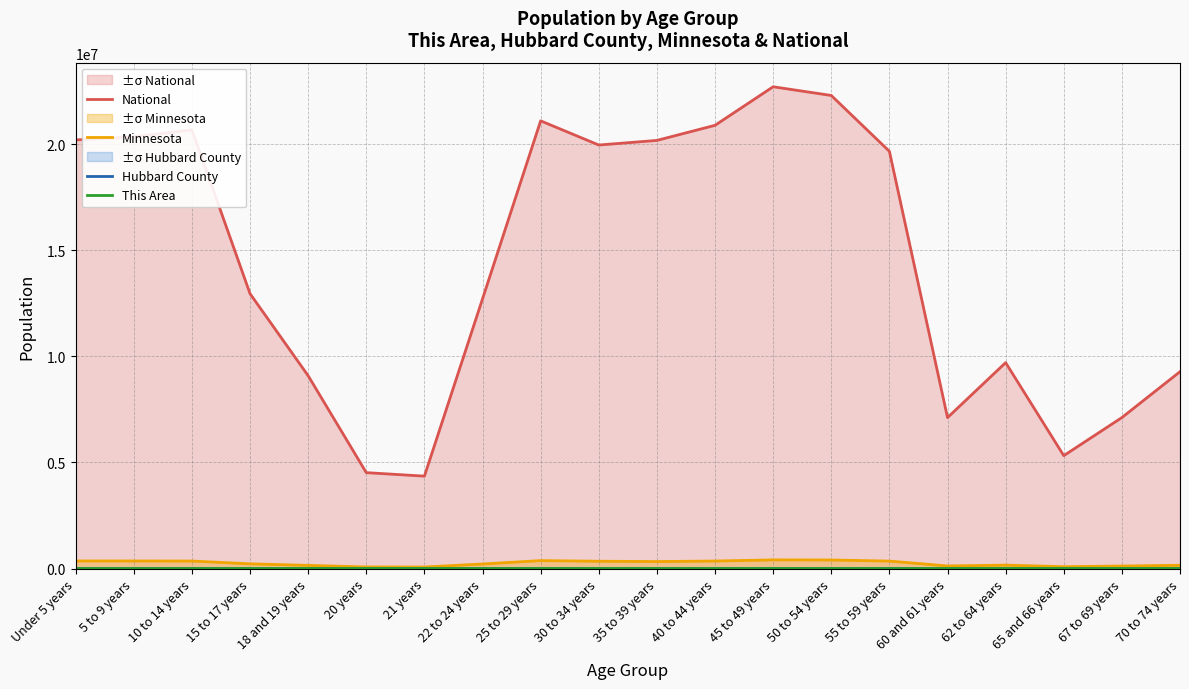

True or false: National and Minnesota intersect in this chart.

False